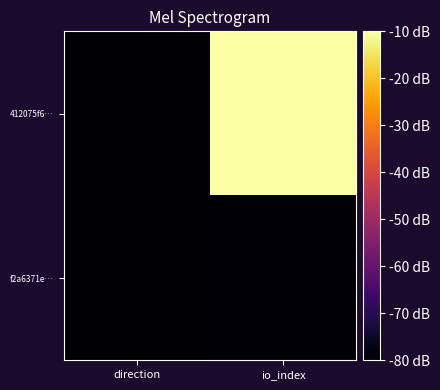

How many data points does each series have?

2